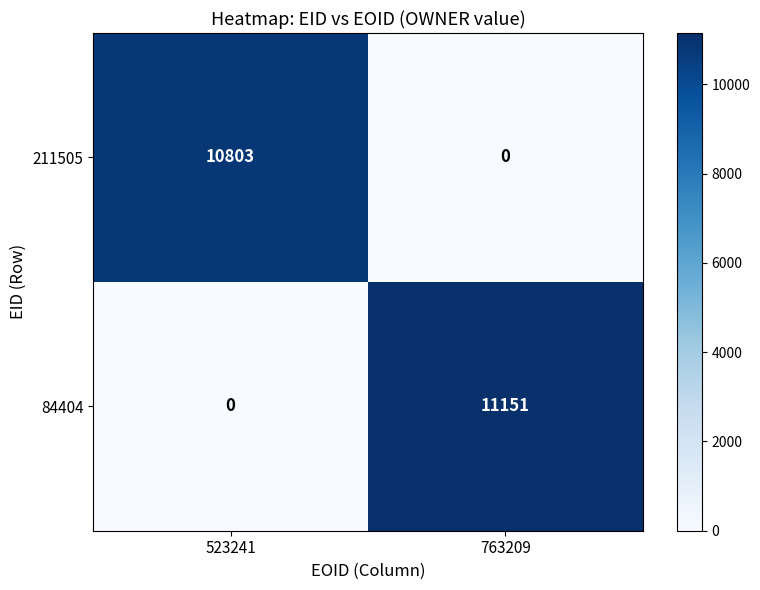

List the series in order of their peak value, lowest first.

211505, 84404